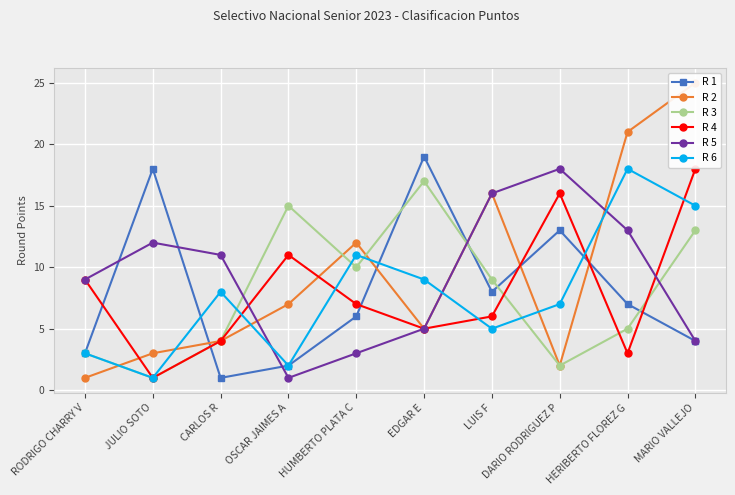

At which label does R 2 first exceed 7?

HUMBERTO PLATA C